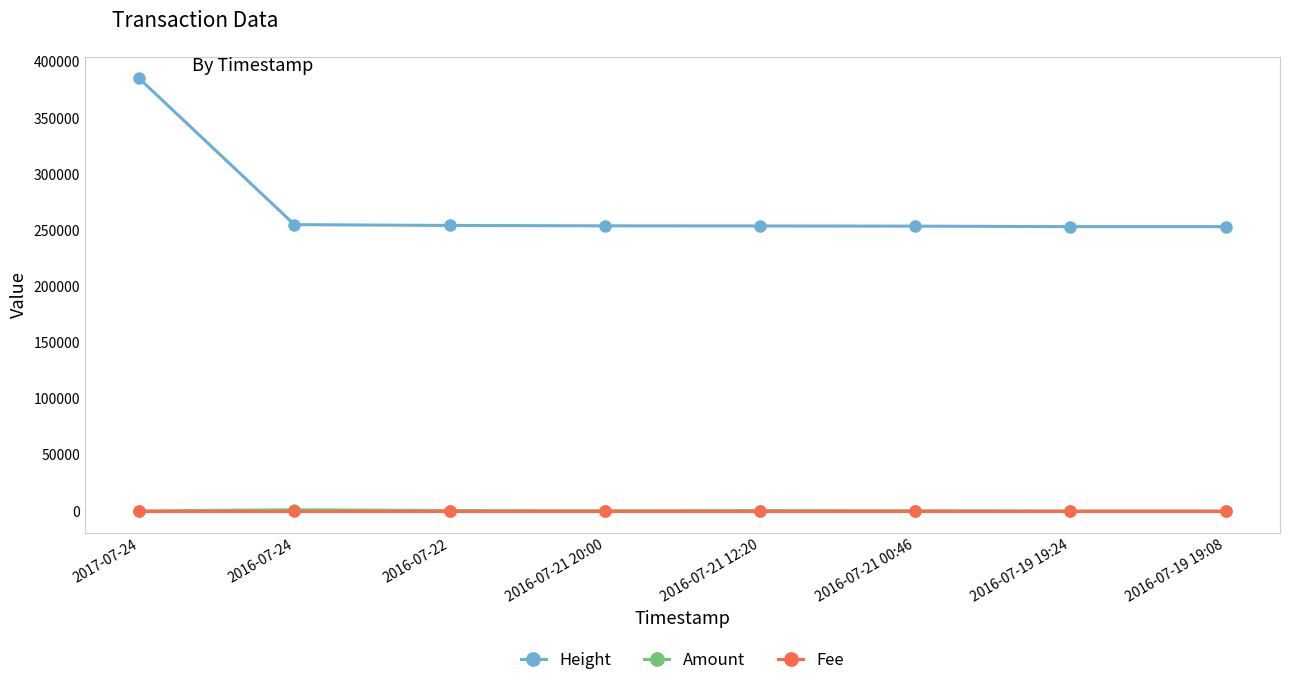

What is the maximum value shown in the chart?

385179.0